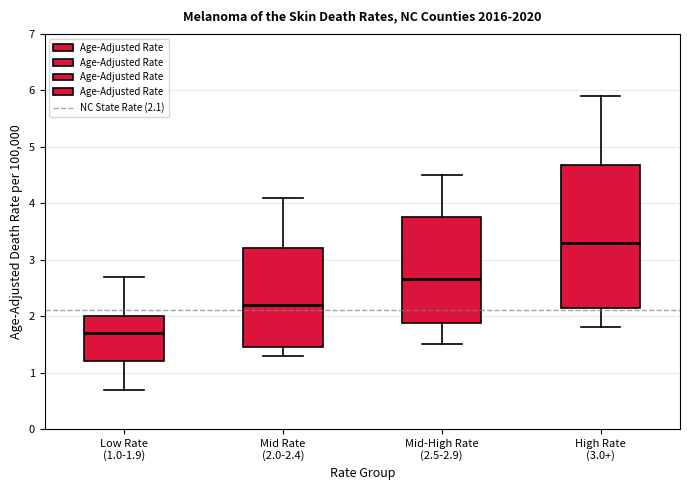

Which box is the tallest, from its lower edge to its upper edge?

High Rate (3.0+)